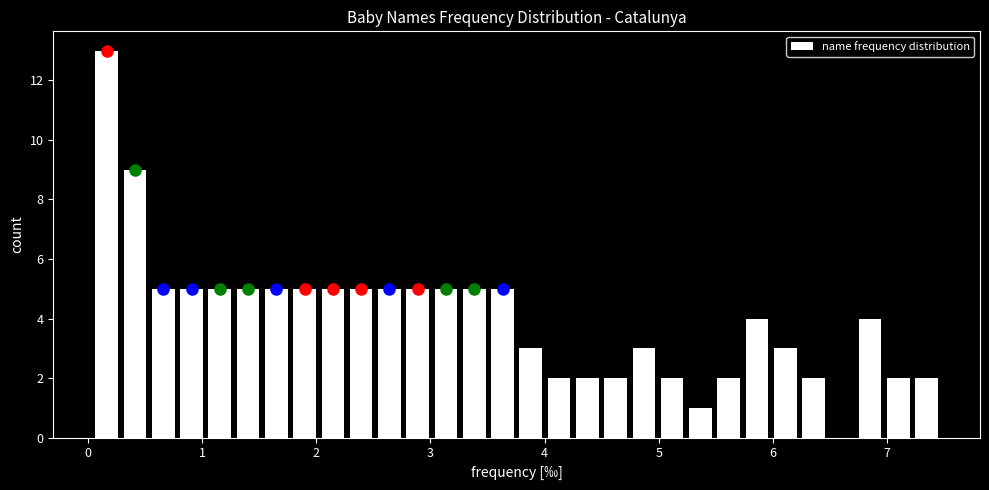

Around what value on the x-axis is the tallest bar? Give the approximate position of its centre, as read against the axis.

0.2